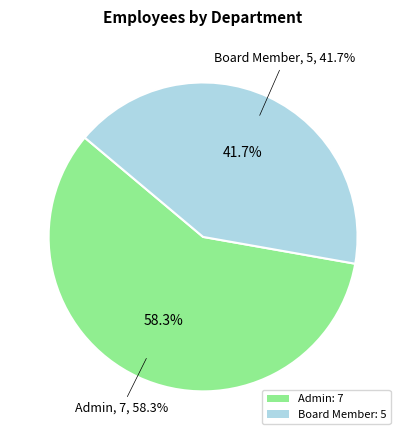

To the nearest percent, what portion does Admin represent?

58%